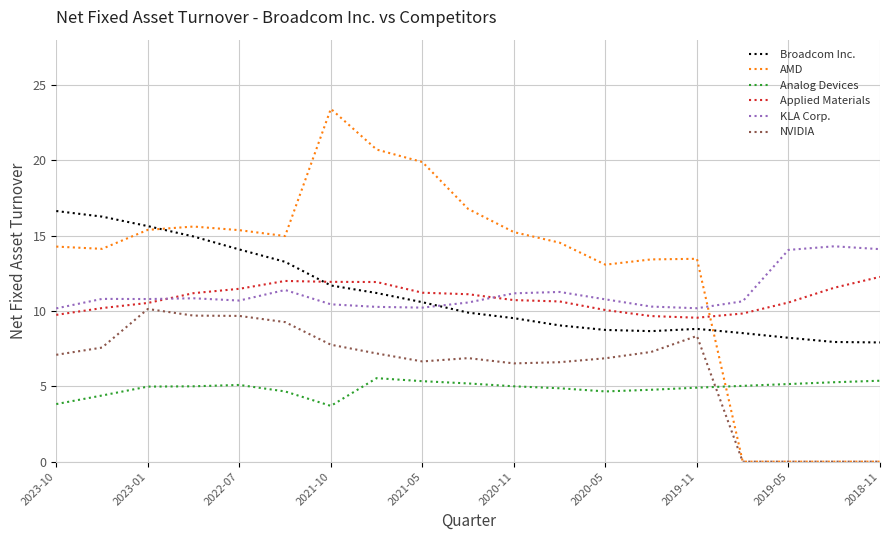

True or false: Analog Devices and KLA Corp. intersect in this chart.

False